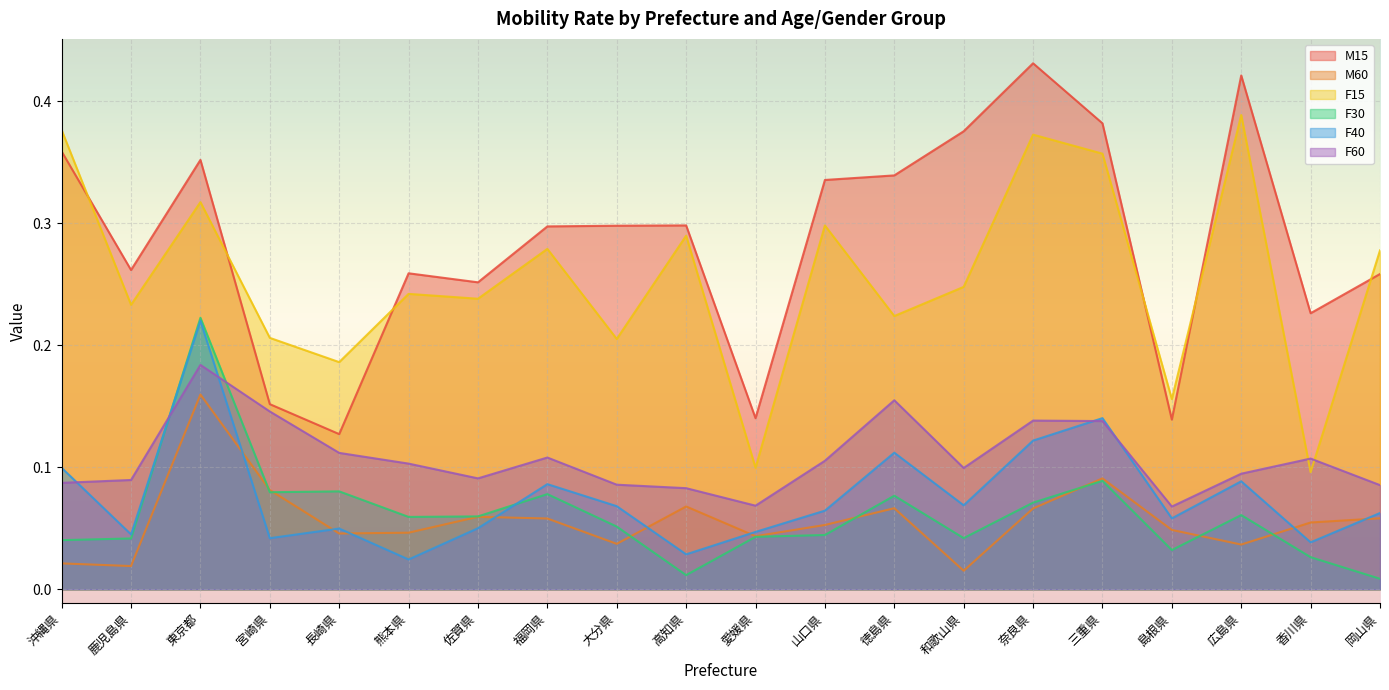

Reading left to right, transcribe all the data shown in this chart.

M15: 0.4	0.3	0.4	0.2	0.1	0.3	0.3	0.3	0.3	0.3	0.1	0.3	0.3	0.4	0.4	0.4	0.1	0.4	0.2	0.3
M60: 0.0	0.0	0.2	0.1	0.0	0.0	0.1	0.1	0.0	0.1	0.0	0.1	0.1	0.0	0.1	0.1	0.0	0.0	0.1	0.1
F15: 0.4	0.2	0.3	0.2	0.2	0.2	0.2	0.3	0.2	0.3	0.1	0.3	0.2	0.2	0.4	0.4	0.2	0.4	0.1	0.3
F30: 0.0	0.0	0.2	0.1	0.1	0.1	0.1	0.1	0.1	0.0	0.0	0.0	0.1	0.0	0.1	0.1	0.0	0.1	0.0	0.0
F40: 0.1	0.0	0.2	0.0	0.0	0.0	0.1	0.1	0.1	0.0	0.0	0.1	0.1	0.1	0.1	0.1	0.1	0.1	0.0	0.1
F60: 0.1	0.1	0.2	0.1	0.1	0.1	0.1	0.1	0.1	0.1	0.1	0.1	0.2	0.1	0.1	0.1	0.1	0.1	0.1	0.1